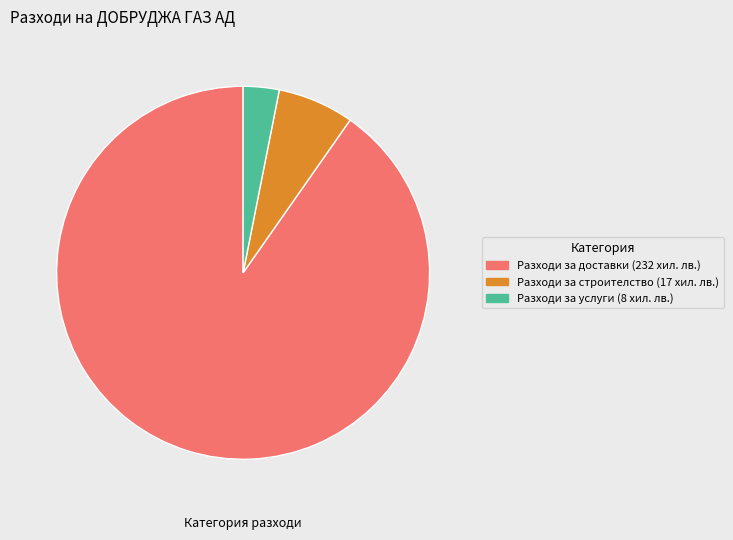

Which category has the smallest portion of the pie?

Разходи за услуги